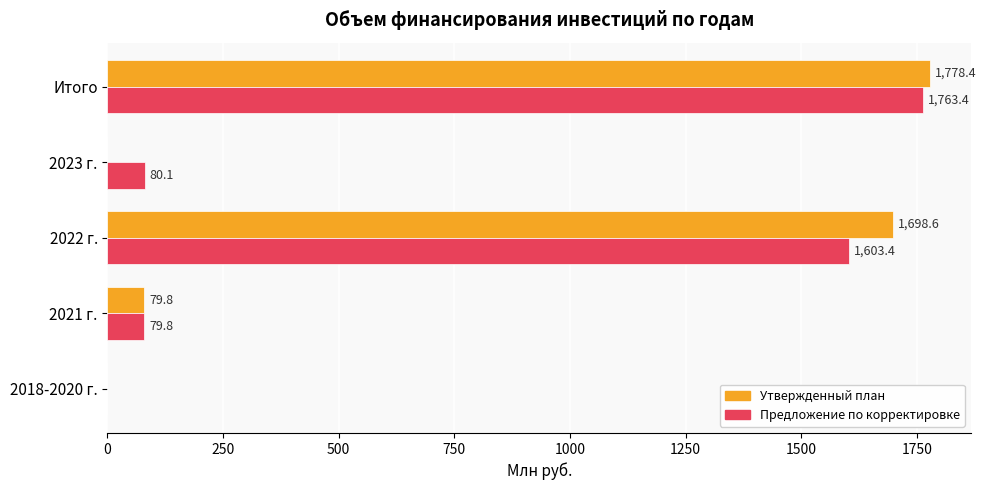

What is the sum of the Предложение по корректировке values at Итого and 2021 г.?

1843.2